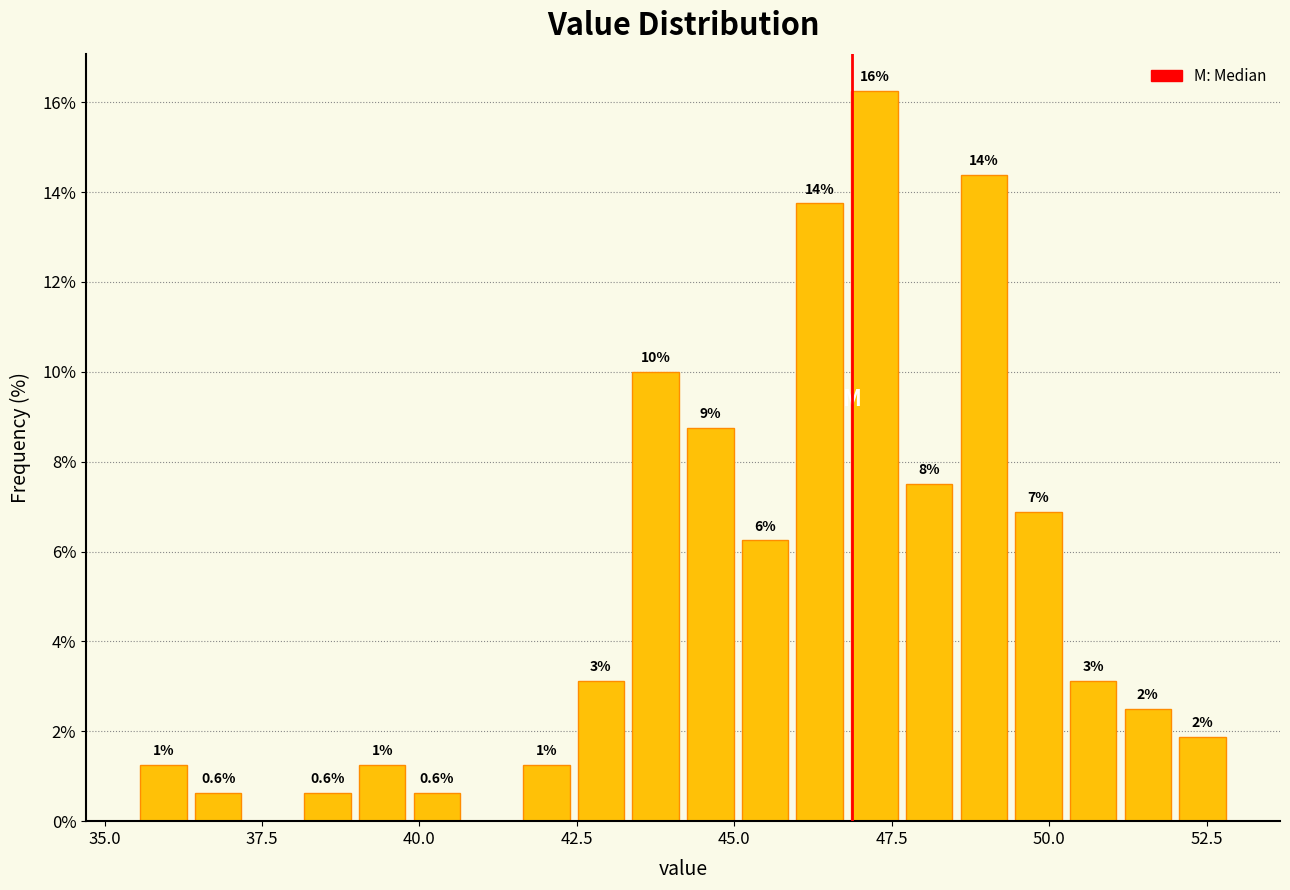

Read against the x-axis, roughly where is the centre of the tallest bar?

47.0